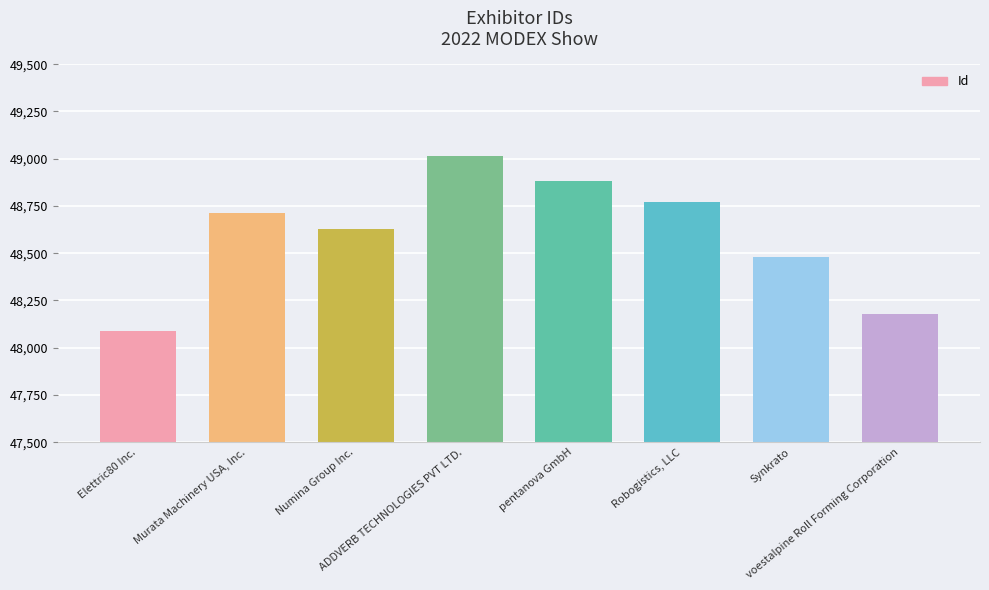

What is the label of the 4th bar from the right?

pentanova GmbH